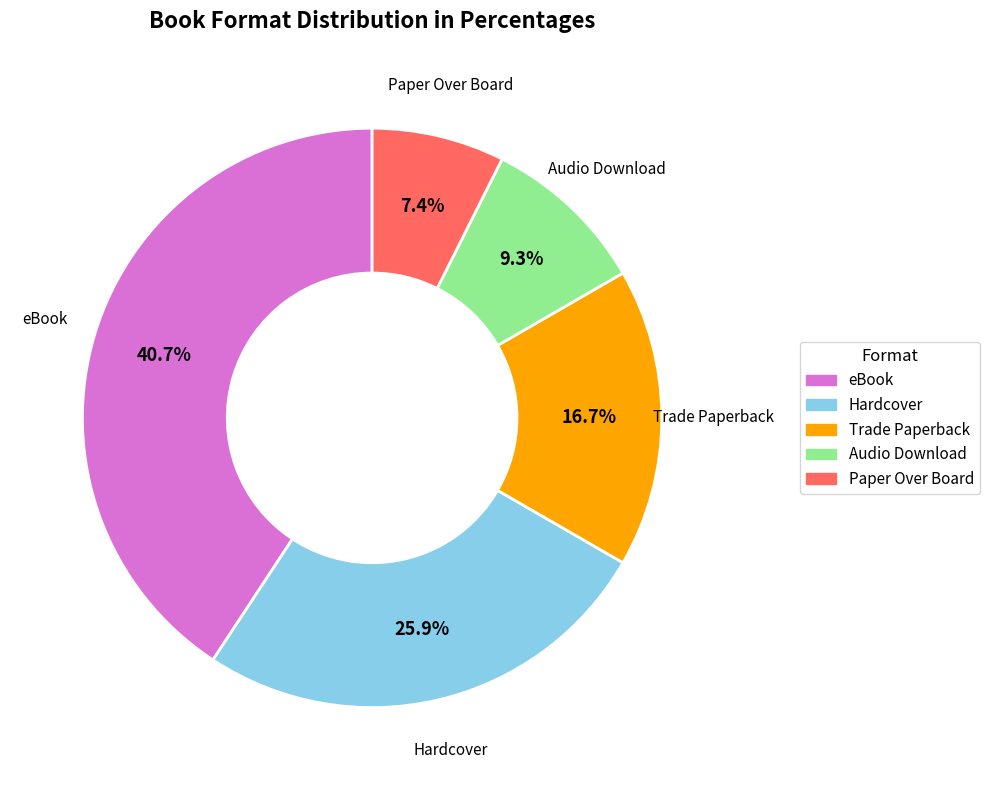

To the nearest percent, what percentage of the pie is Trade Paperback?

17%